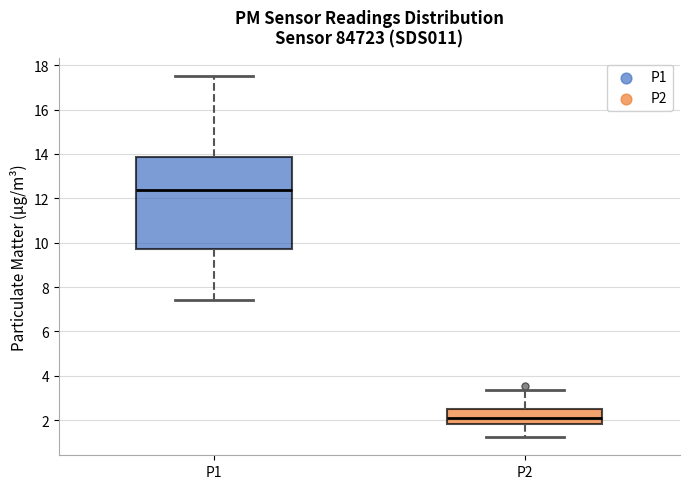

Reading left to right, read every box against the y-axis: the position of its median line, the range the box covers, and the ends of its whiskers. The values are not printed on the chart, so give them approximately, as read against the axis.

P1: median 12.4, box 9.8 to 13.8, whiskers 7.4 to 17.6
P2: median 2.2, box 1.8 to 2.6, whiskers 1.2 to 3.4